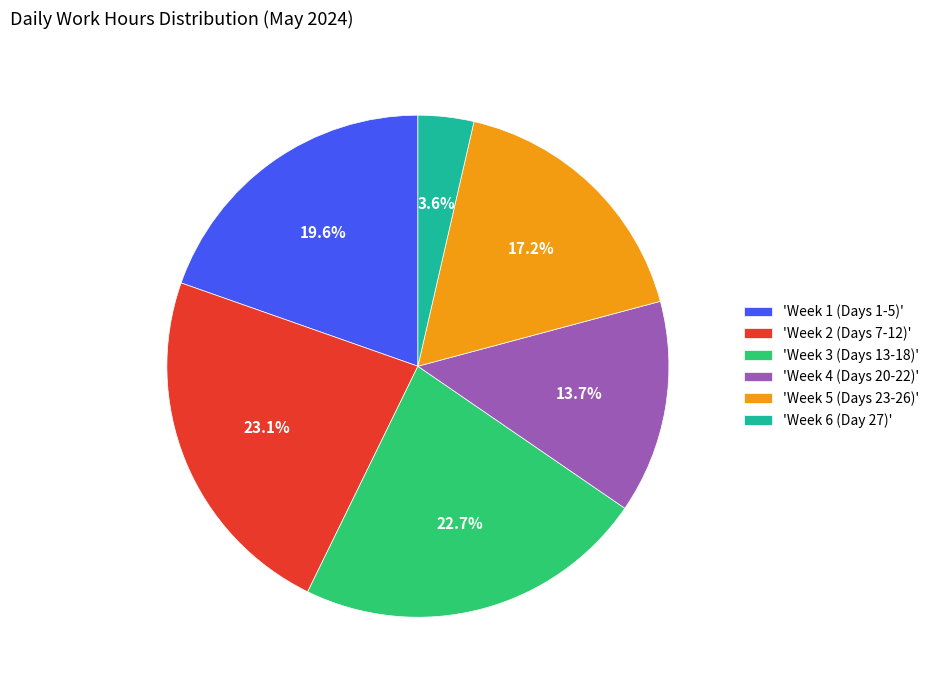

Is 'Week 6 (Day 27)' the majority of the pie?

No